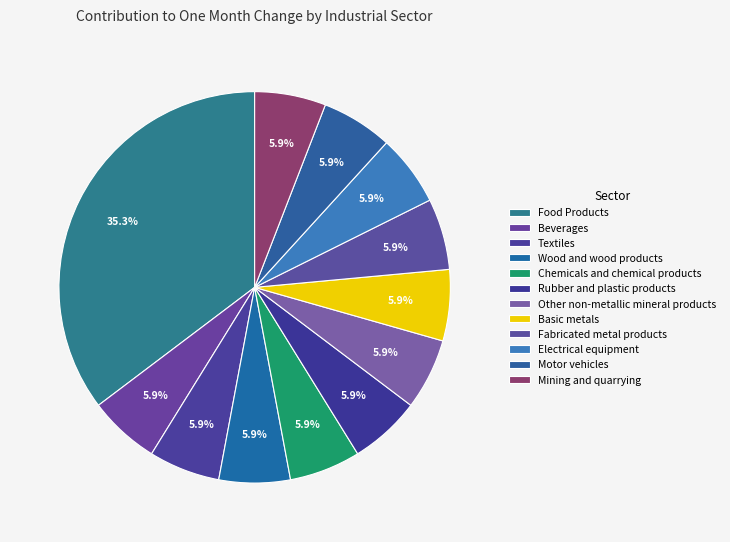

The Mining and quarrying slice represents 6% of the pie. True or false?

True